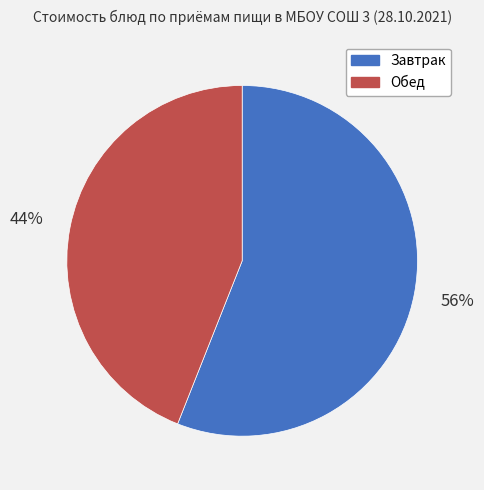

To the nearest percent, what is the average slice percentage?

50%